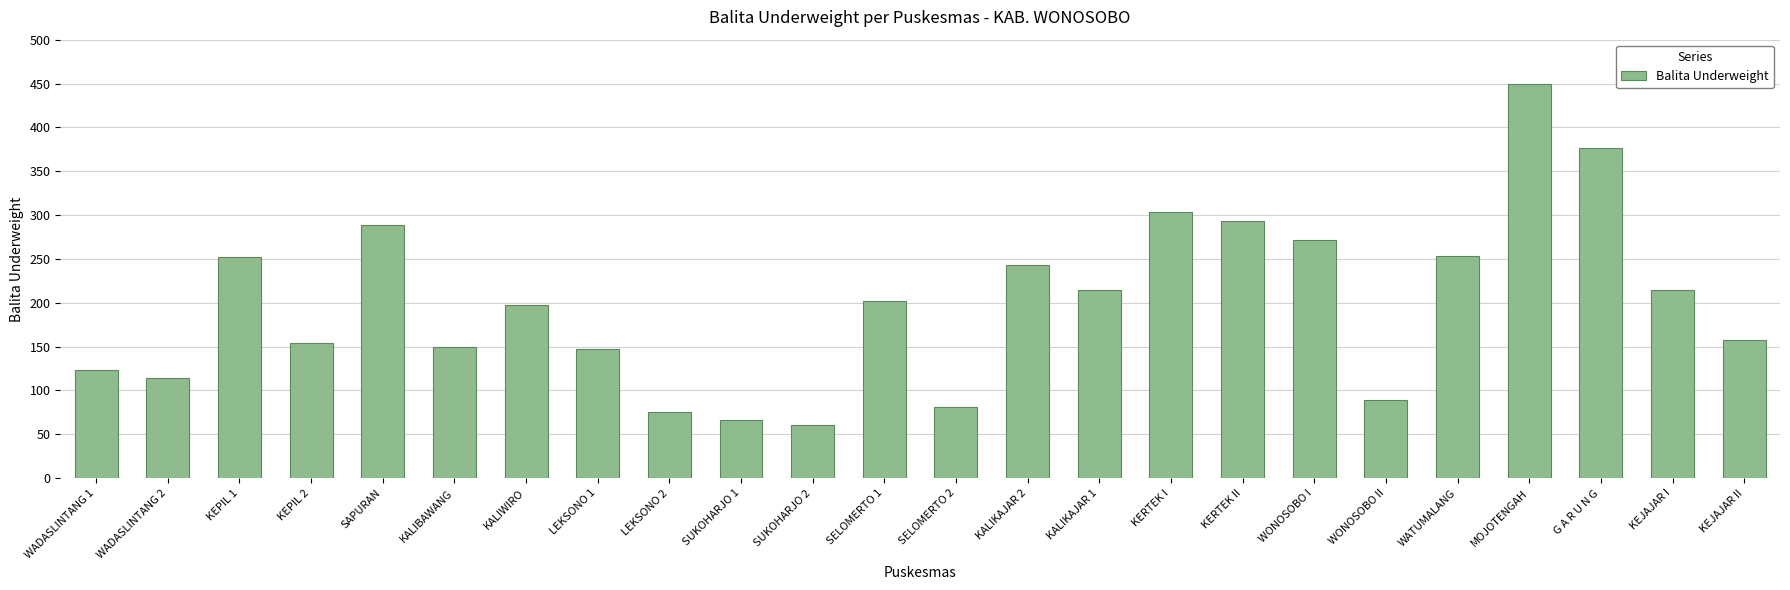

Which category has the highest value across all series?

MOJOTENGAH